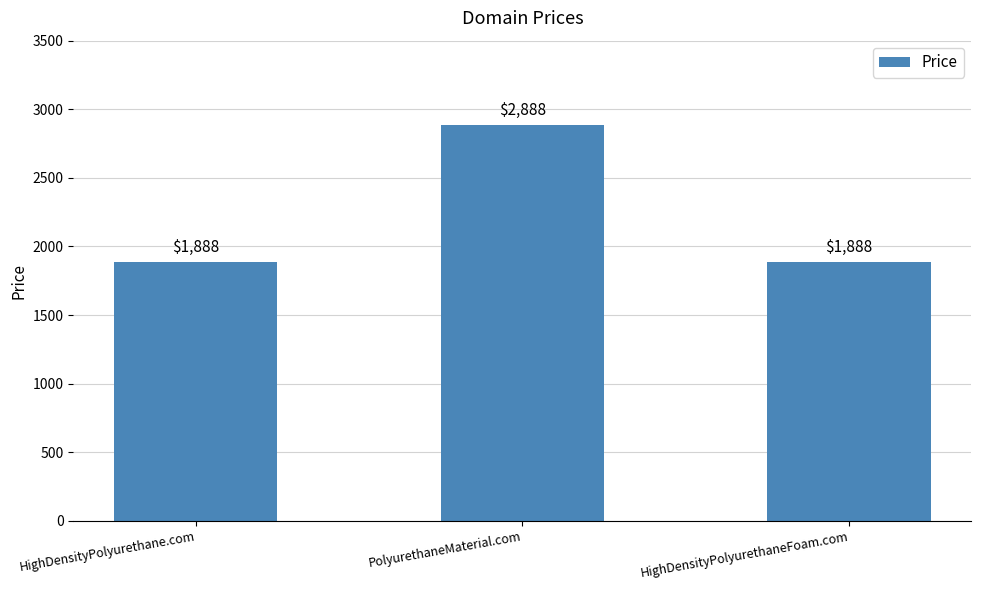

What is the approximate value at HighDensityPolyurethane.com, to the nearest 10?

1890